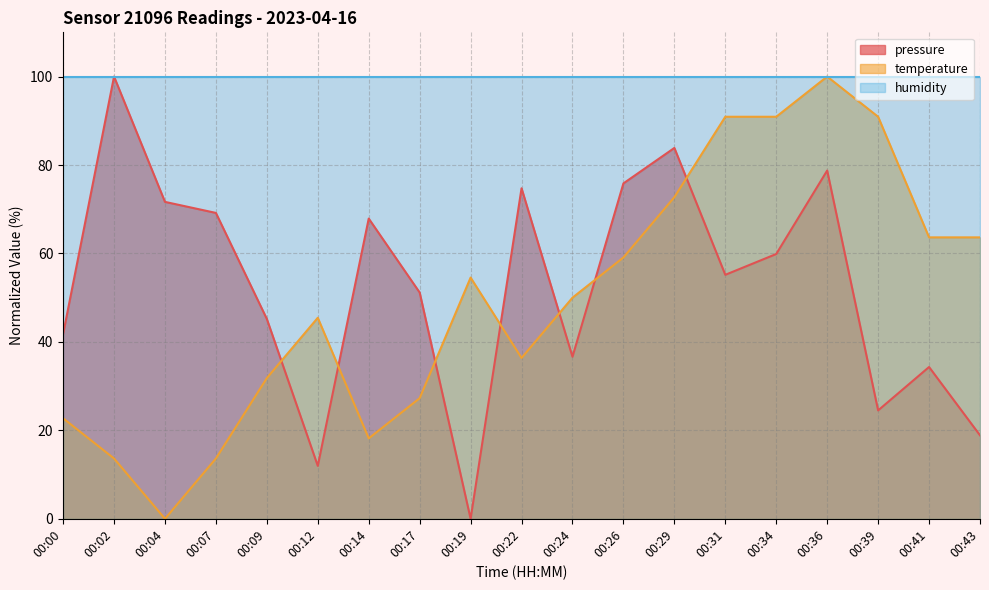

What is the value of the temperature point at the 18th from the left?

63.6